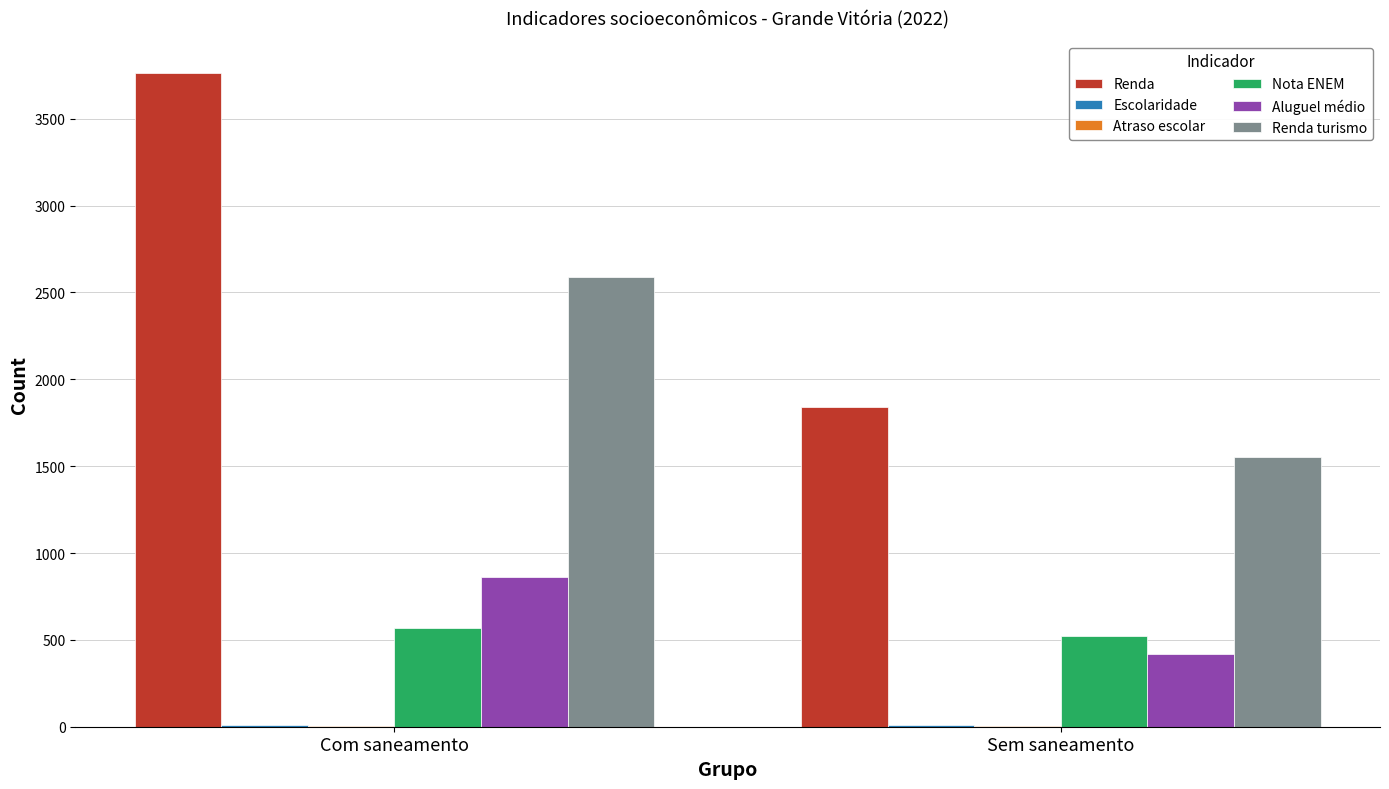

Count the number of categories in the chart.

2